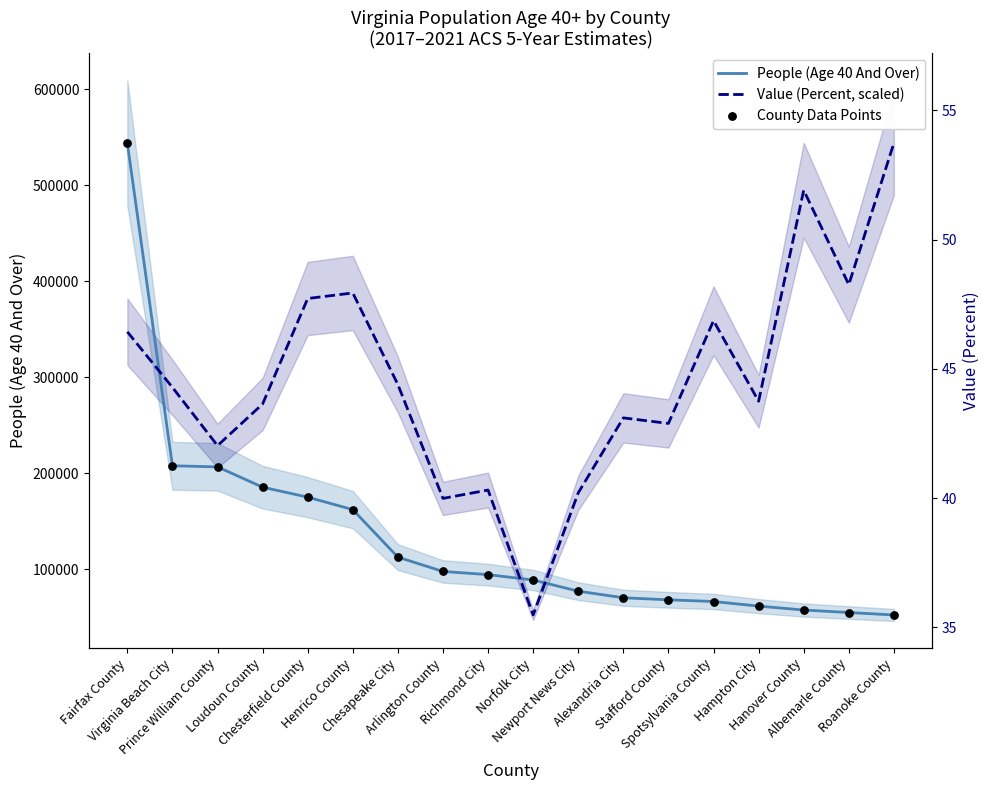

Is the value of People (Age 40 And Over) at Albemarle County greater than the value of Value (Percent, scaled) at Norfolk City?

Yes